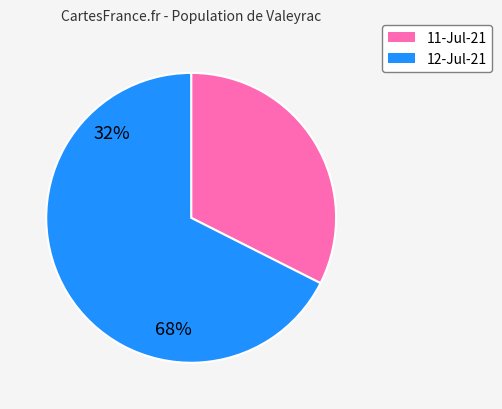

How many slices are in this pie chart?

2